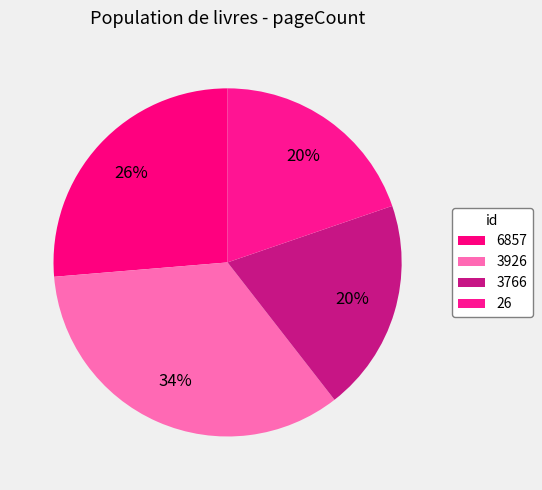

To the nearest percent, what is the combined percentage of 6857 and 3766?

46%